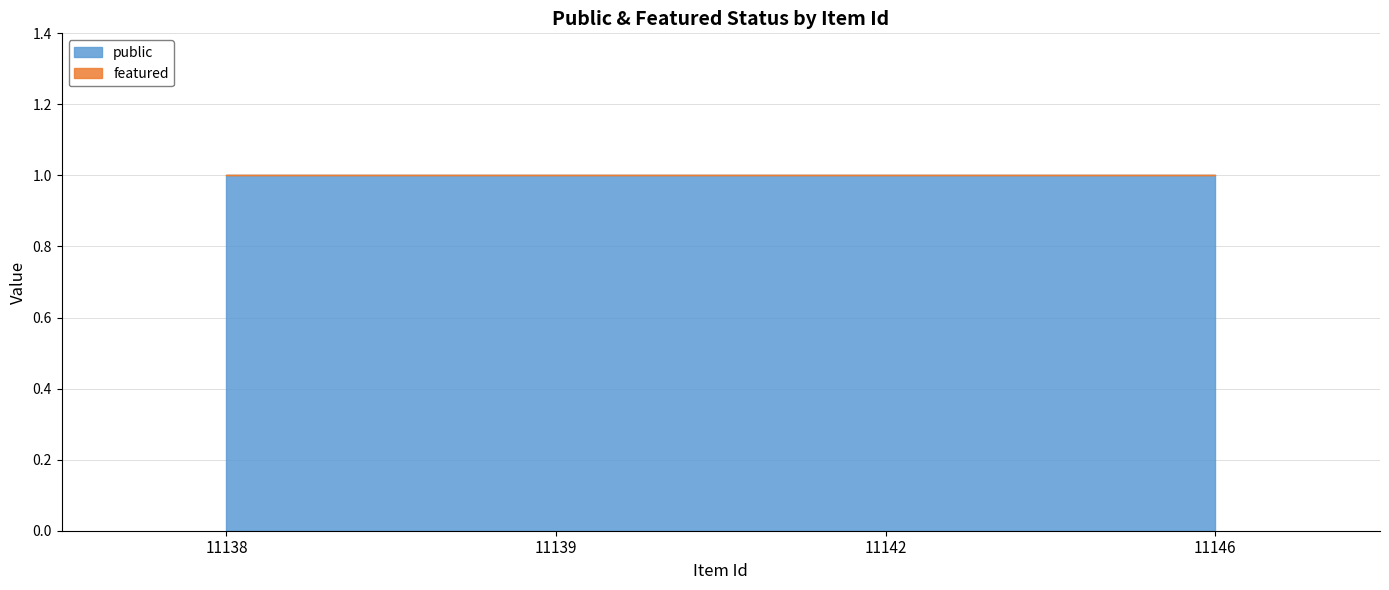

Reading left to right, list all the values displayed in this chart.

public: 11138=1	11139=1	11142=1	11146=1
featured: 11138=0	11139=0	11142=0	11146=0